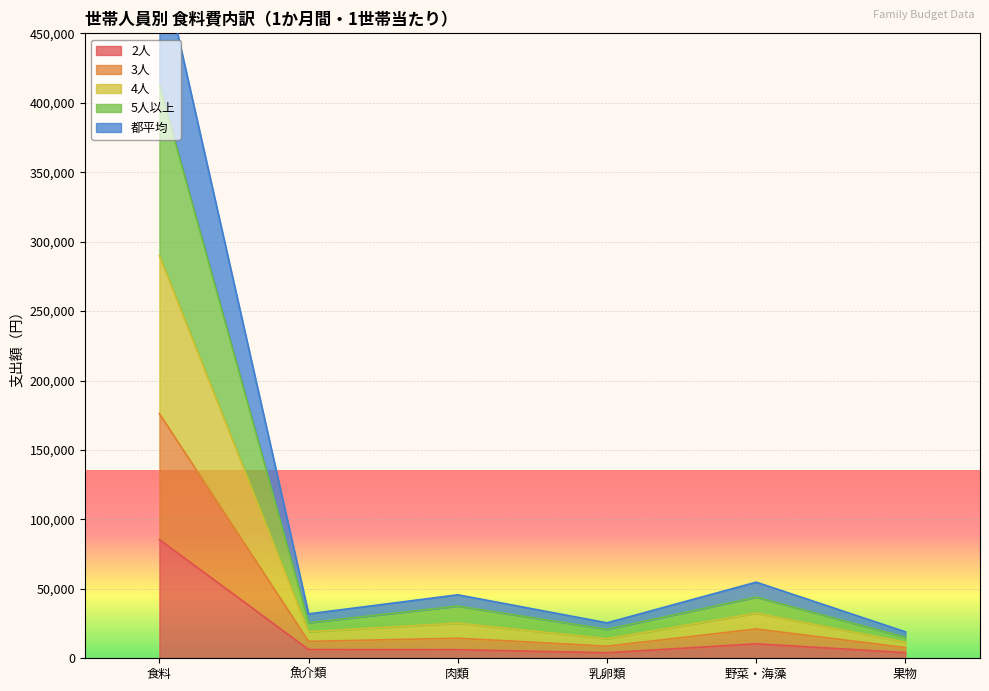

Which series changed the most between 食料 and 果物?

5人以上